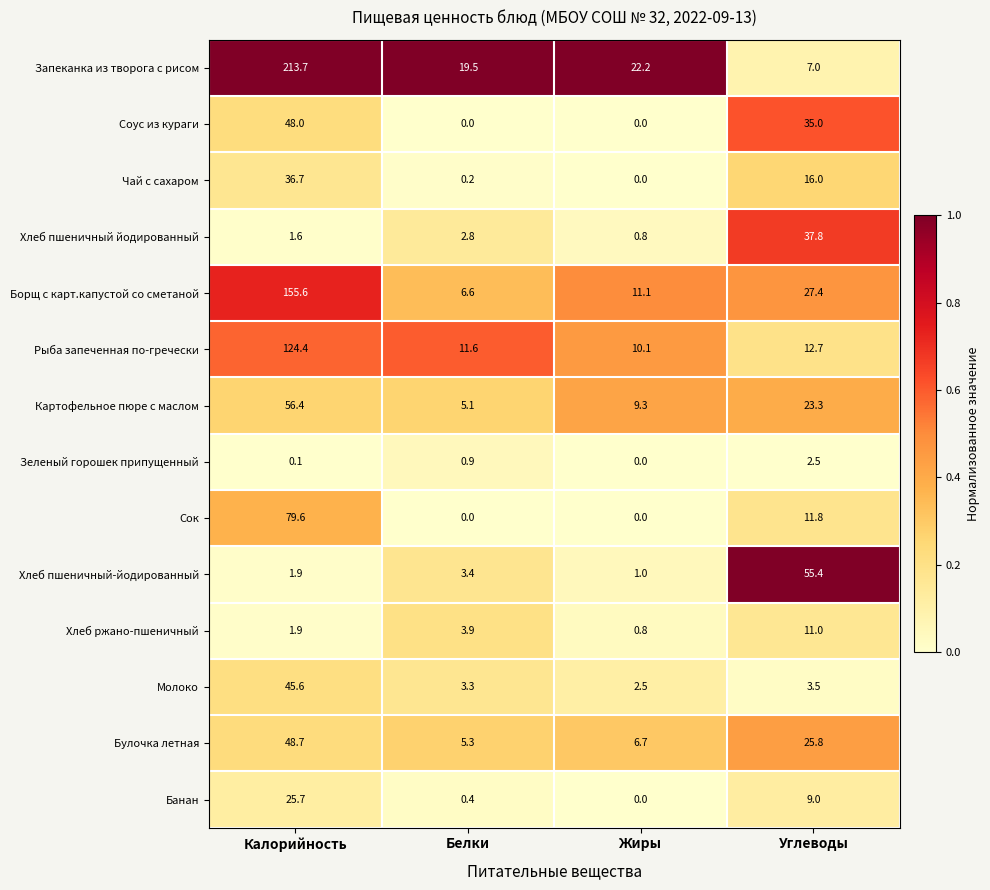

How many series are shown in this chart?

14